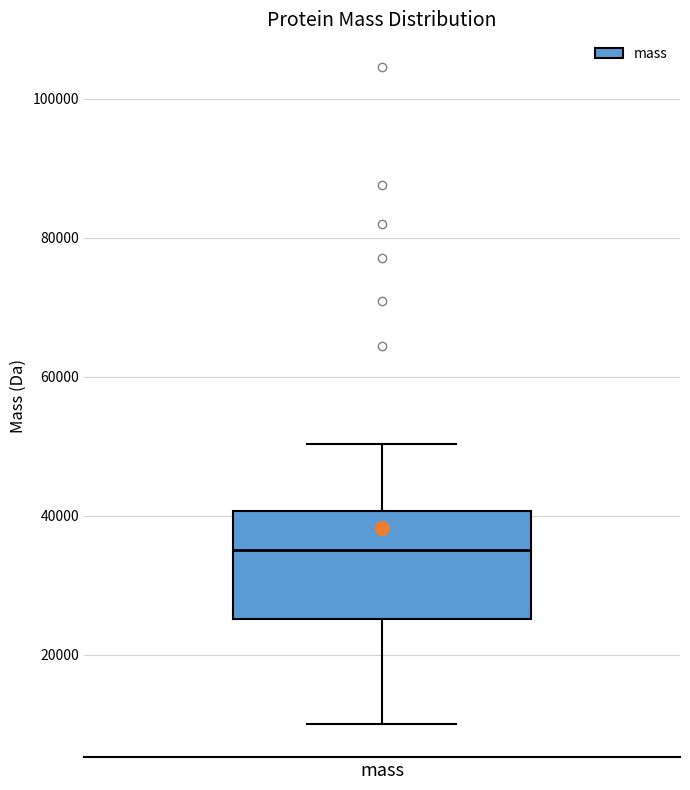

Transcribe this box plot: give where the median line is, the range the box spans, and where the two whiskers end, as read against the y-axis. The values are not printed on the chart, so give them approximately, as read against the axis.

median 34000, box 26000 to 40000, whiskers 10000 to 50000